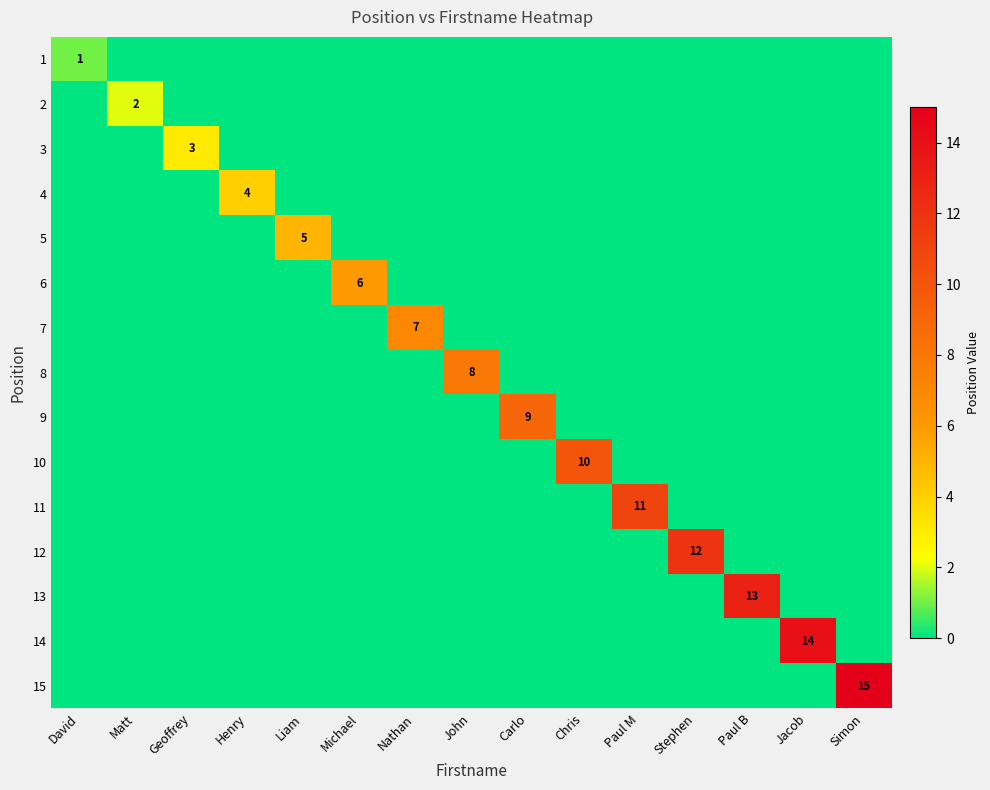

True or false: 10 has a value of -5 at Paul M.

False